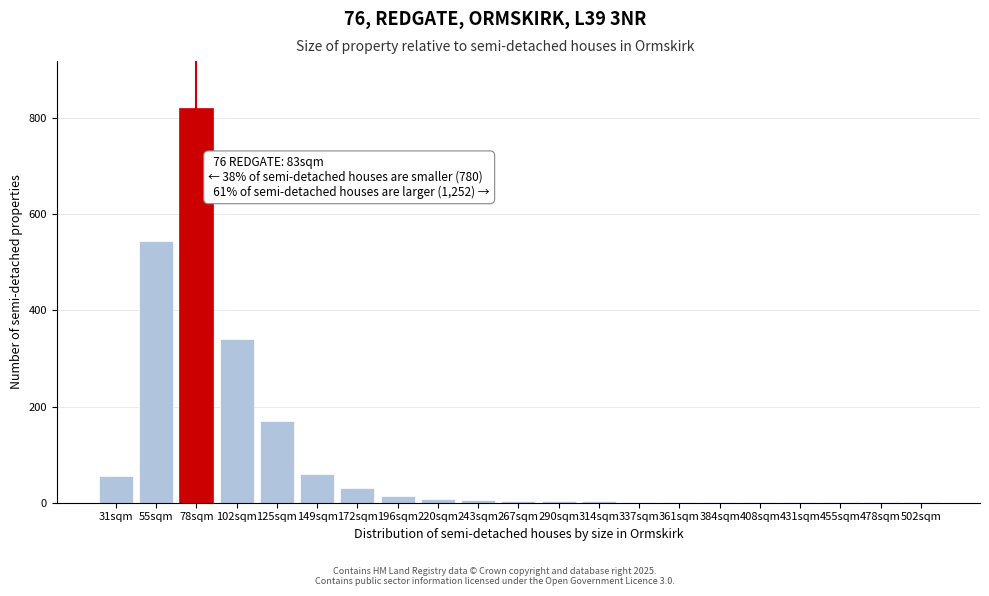

Where is the data nearest to the value 410?

102sqm